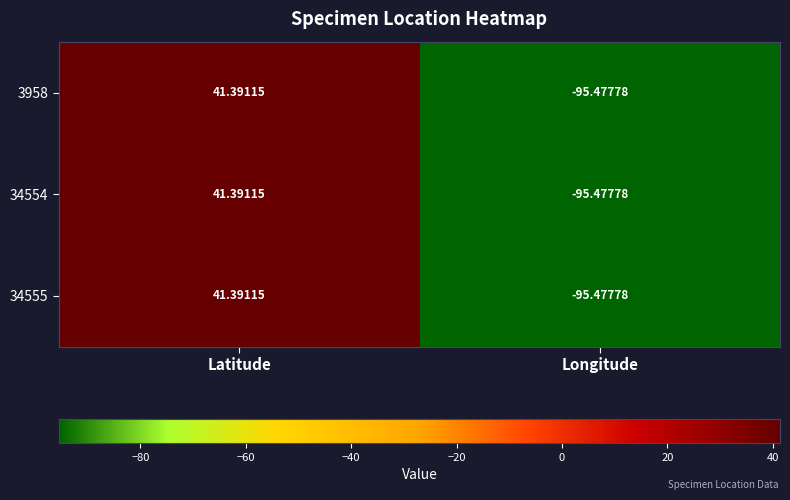

Is the value of 34555 at Latitude greater than the value of 34554 at Longitude?

Yes